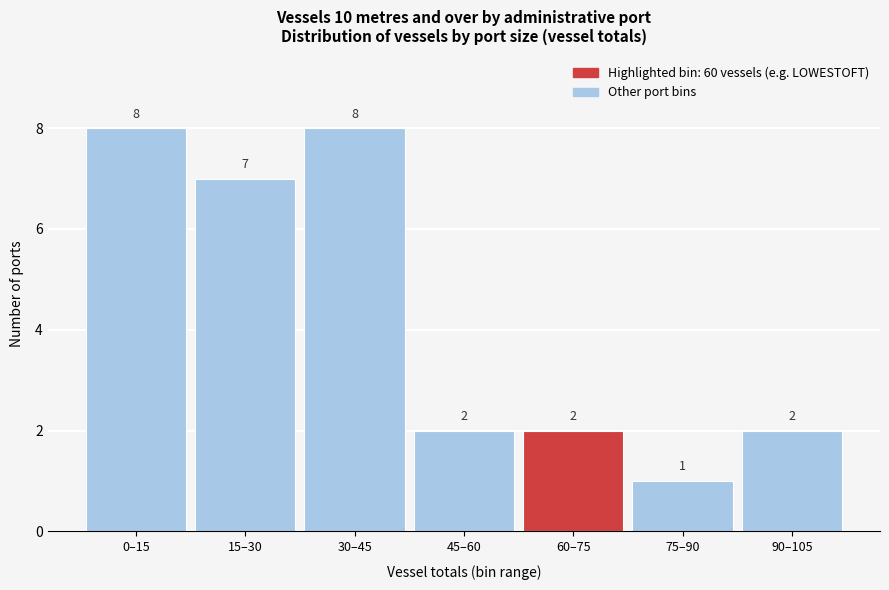

Reading left to right, transcribe all the data shown in this chart.

0–15=8	15–30=7	30–45=8	45–60=2	60–75=2	75–90=1	90–105=2